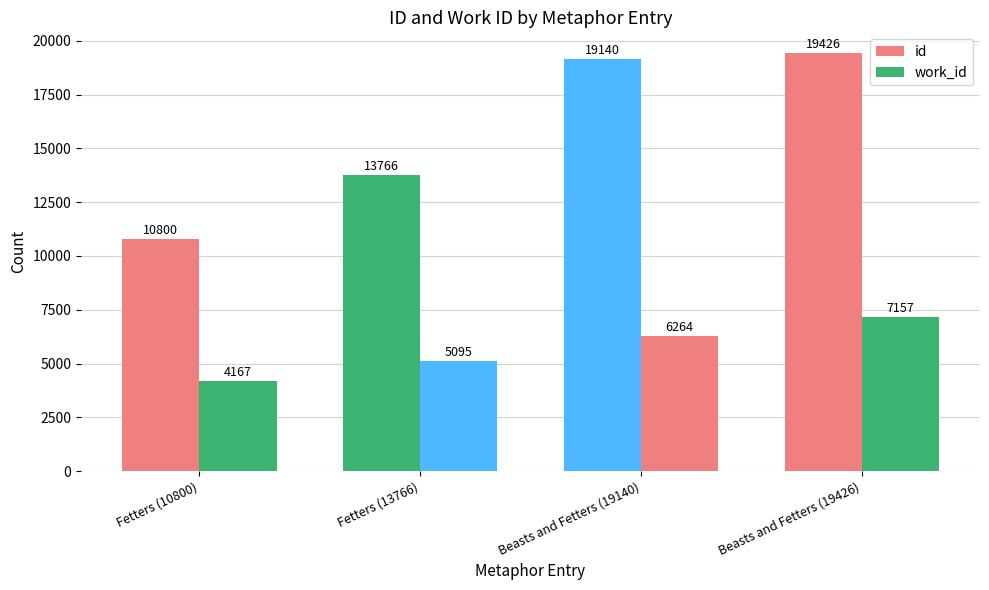

Reading left to right, list all the values displayed in this chart.

id: 10800	13766	19140	19426
work_id: 4167	5095	6264	7157